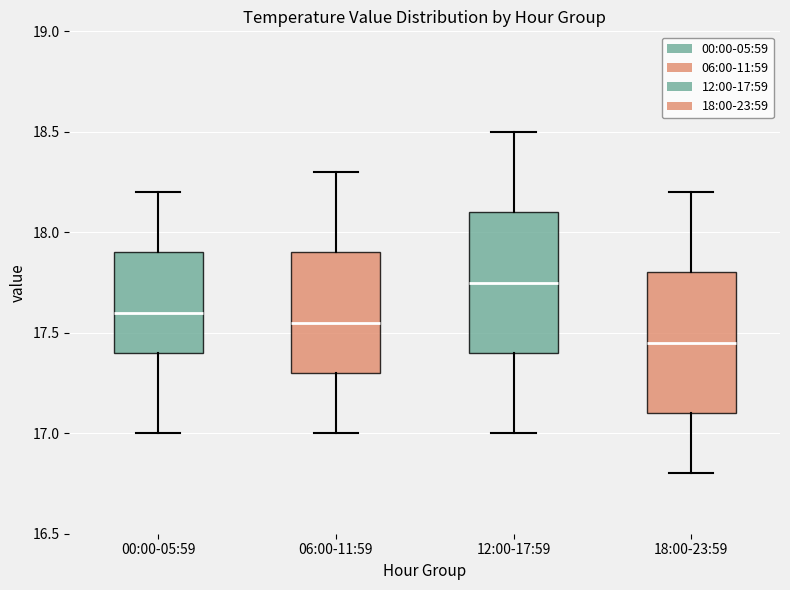

Where does the upper whisker of the box for 06:00-11:59 end on the y-axis? The values are not printed on the chart, so give them approximately, as read against the axis.

18.30